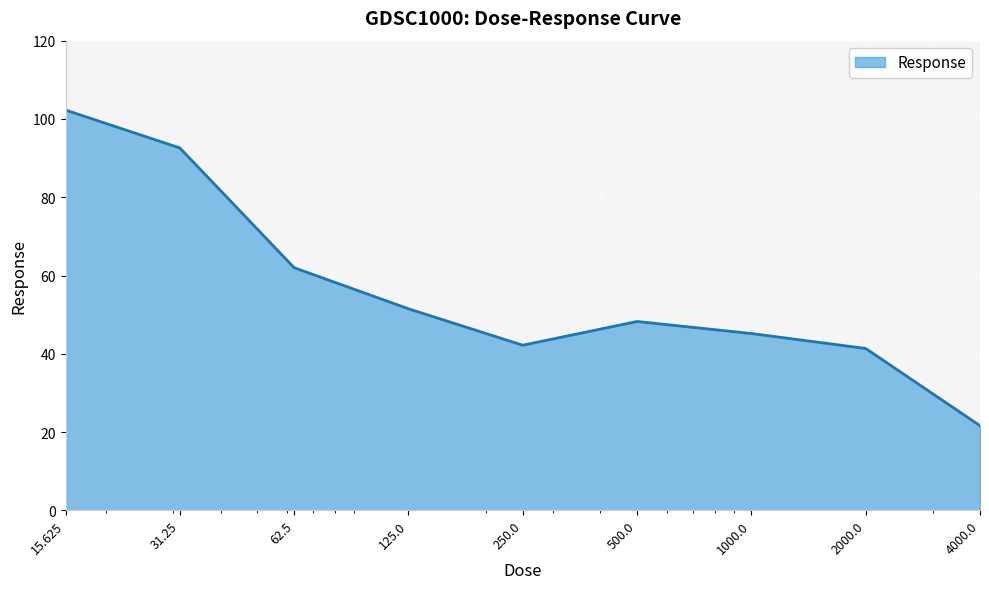

What is the difference between the maximum and minimum values?

80.6